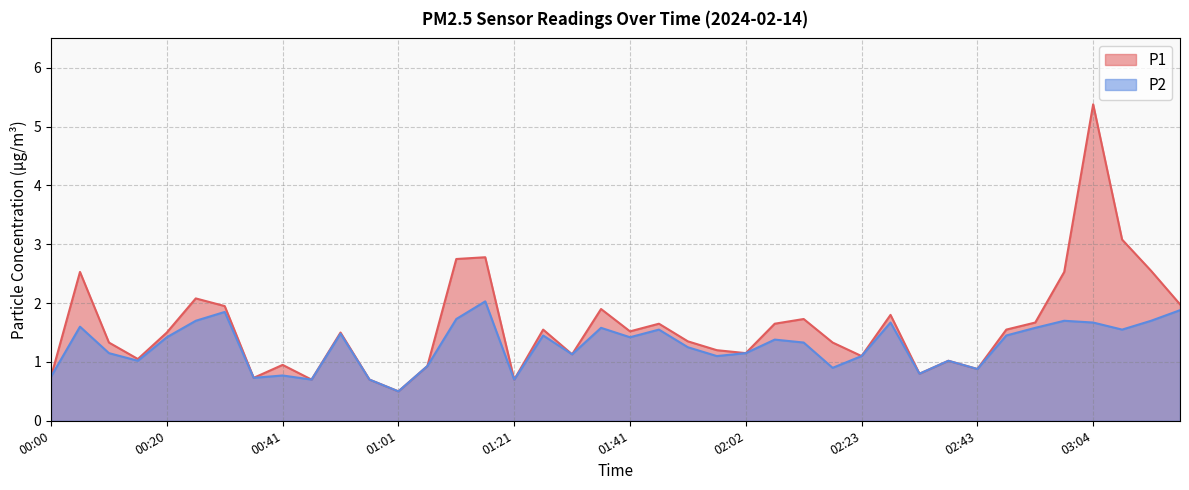

Does the chart have visible grid lines?

Yes